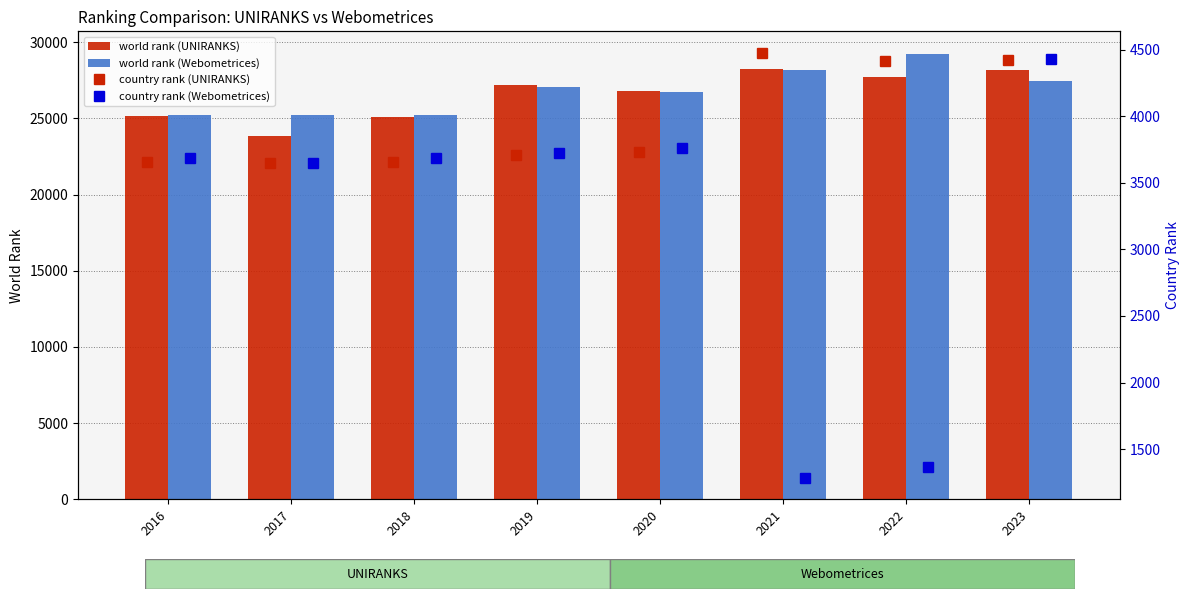

Rank the series by their maximum value, from lowest to highest.

country rank (Webometrices), country rank (UNIRANKS), world rank (UNIRANKS), world rank (Webometrices)